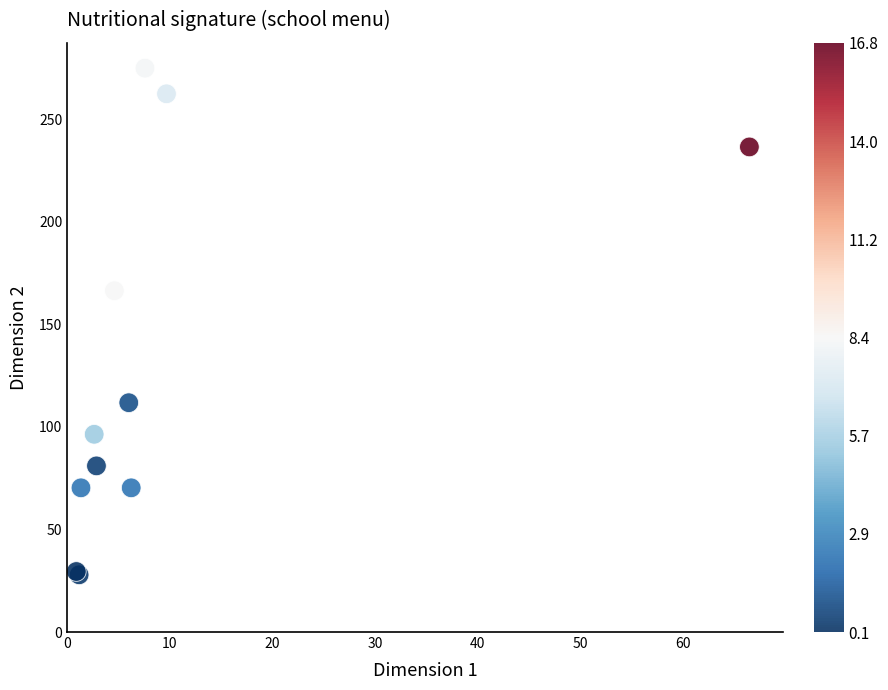

What Y value in the scatter plot is closest to 151?

166.4